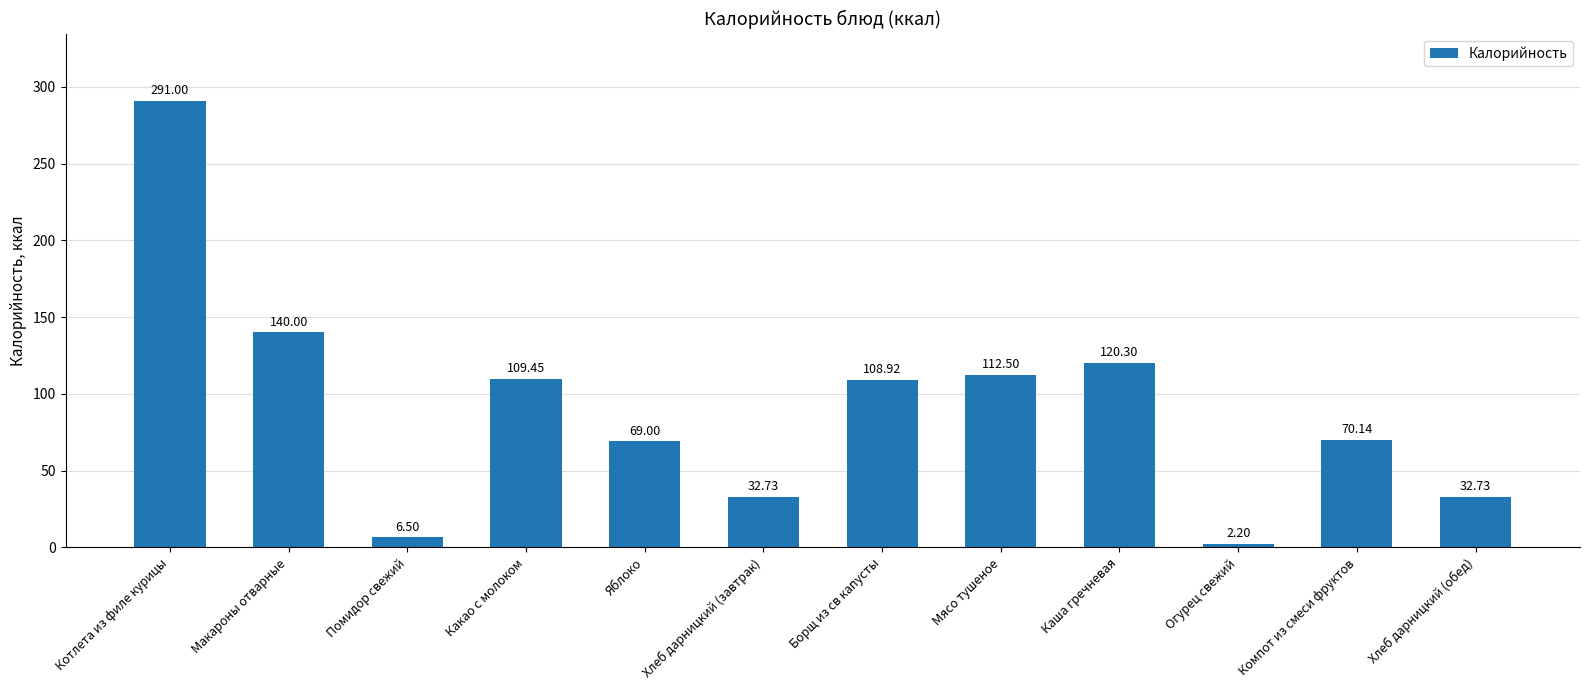

The chart shows a value of 50.3 at Какао с молоком. True or false?

False